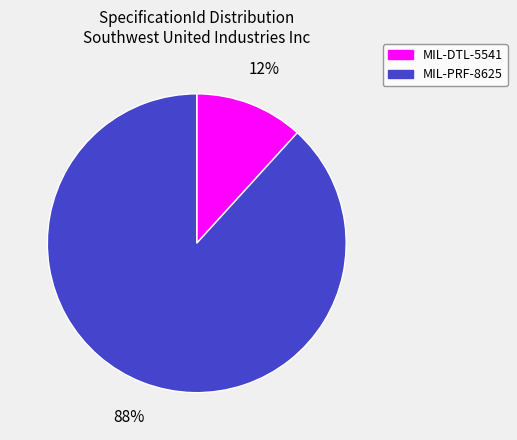

Is it true that MIL-DTL-5541 is 12% of the pie?

True